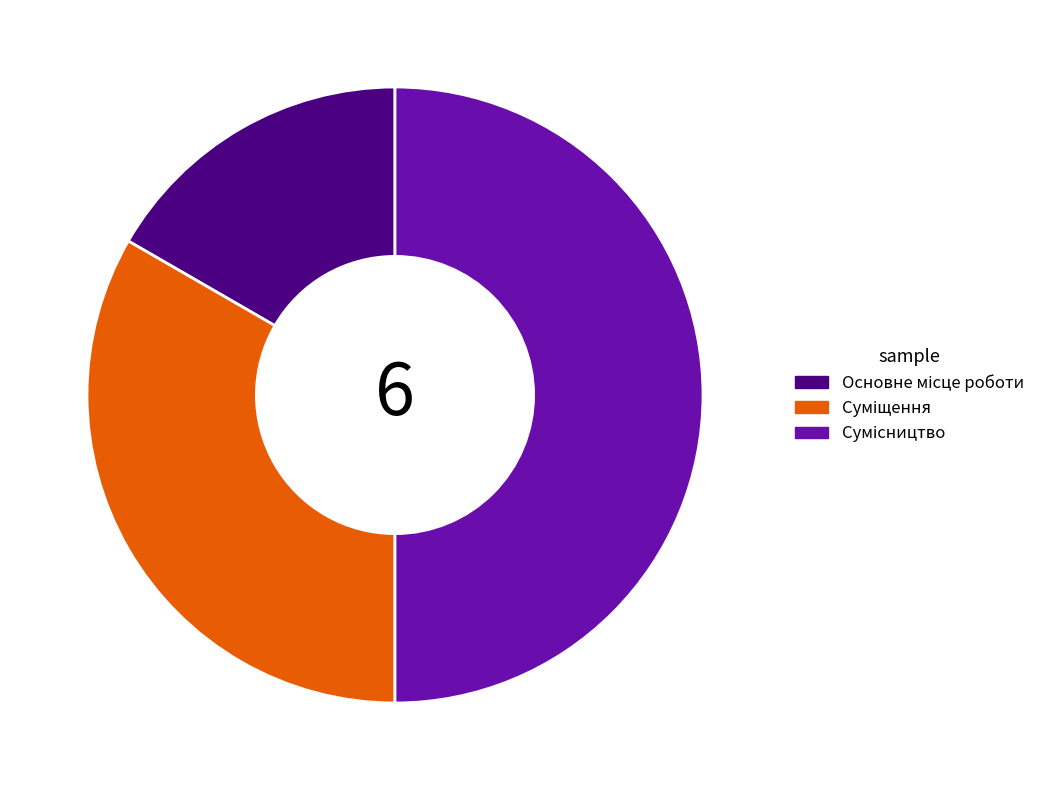

Which category has the smallest portion of the pie?

Основне місце роботи